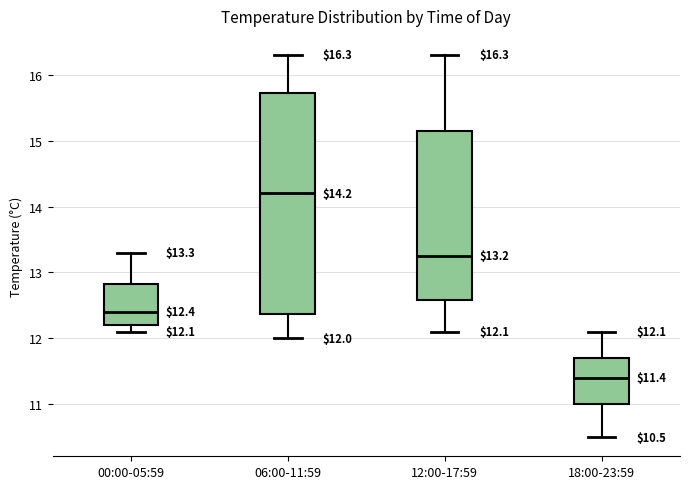

Comparing the boxes themselves (not the whiskers), which one is the tallest?

06:00-11:59